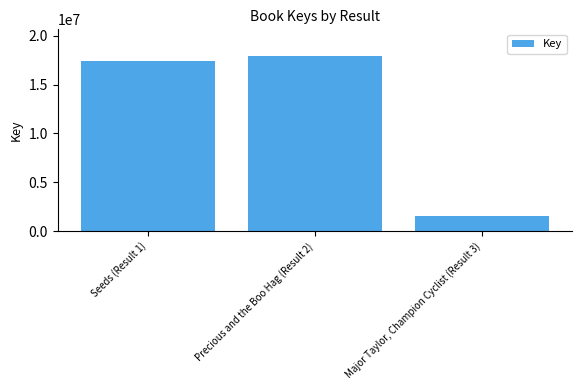

Count the number of data series in this chart.

1